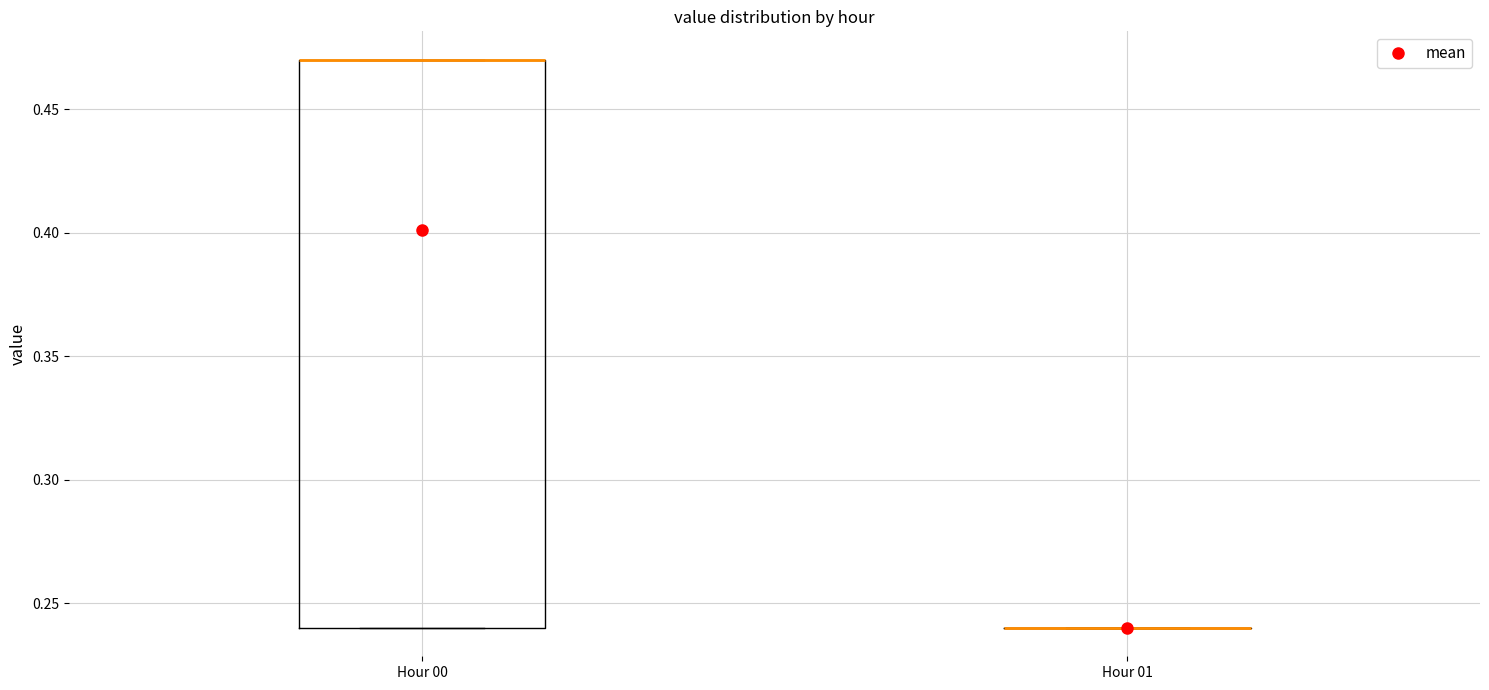

Reading left to right, read every box against the y-axis: the position of its median line, the range the box covers, and the ends of its whiskers. The values are not printed on the chart, so give them approximately, as read against the axis.

Hour 00: median 0.47 (drawn on the box's upper edge), box 0.24 to 0.47, whiskers 0.24 to 0.47
Hour 01: box collapsed to a line at 0.24, whiskers 0.24 to 0.24